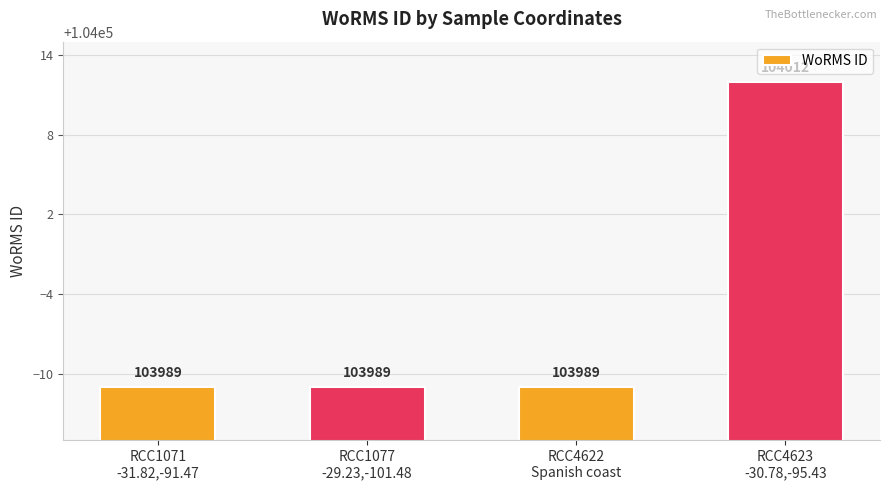

How many values are between 103989 and 104012?

4